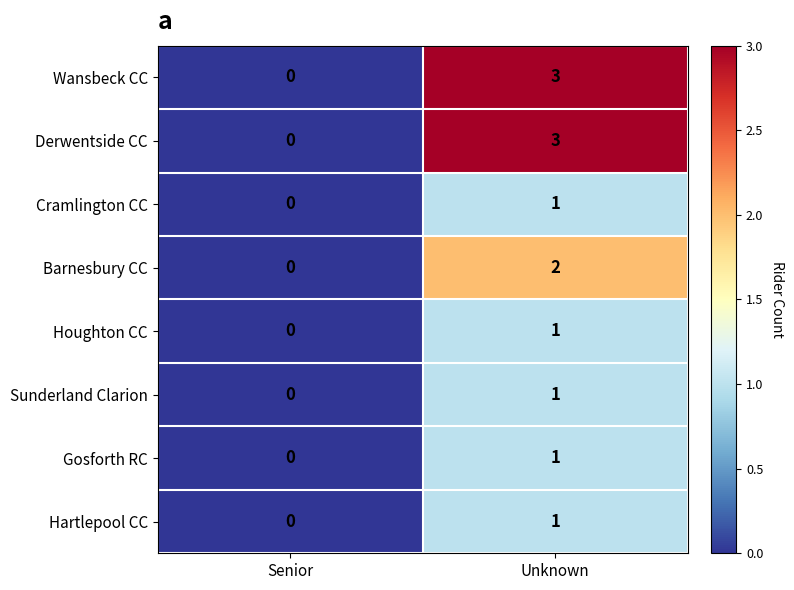

What is the sum of the Wansbeck CC values at Senior and Unknown?

3